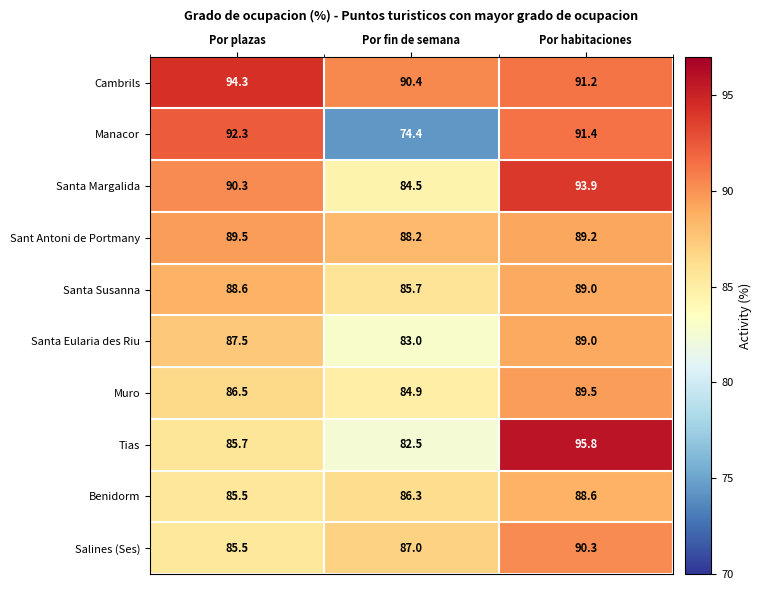

Rank the categories by Cambrils value from highest to lowest.

Por plazas, Por habitaciones, Por fin de semana